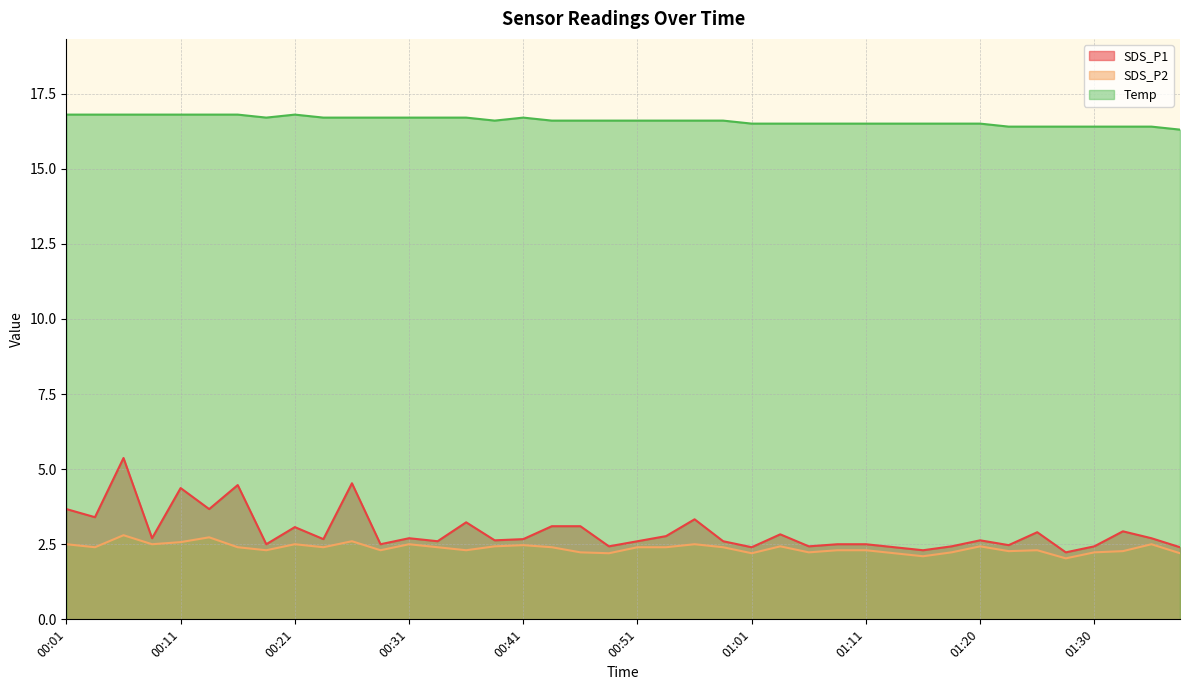

Which category has the lowest value in the SDS_P2 series?

01:28